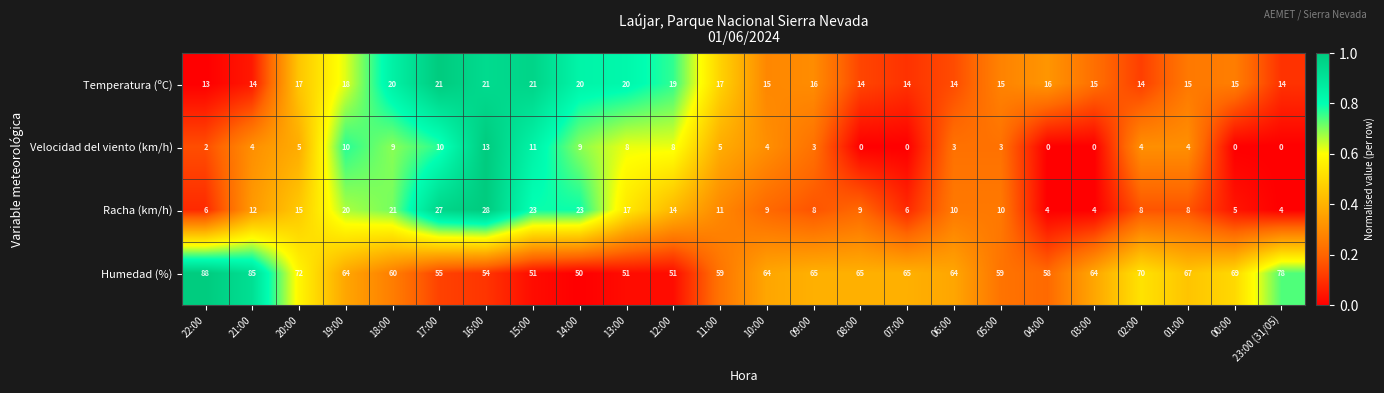

What is the total value across all series at 06:00?

91